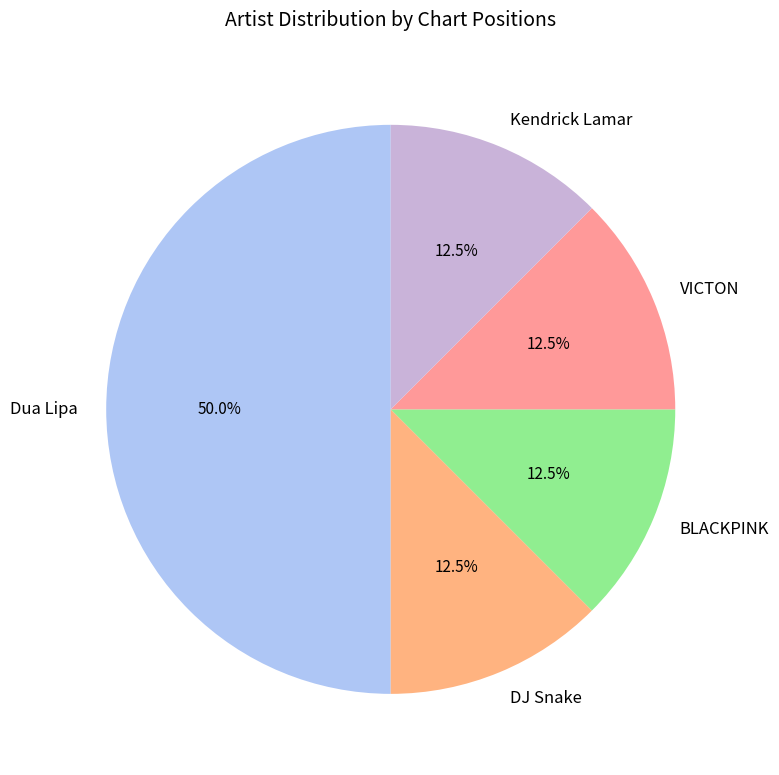

Approximately how many times larger is the value at Dua Lipa compared to Kendrick Lamar?

4.0